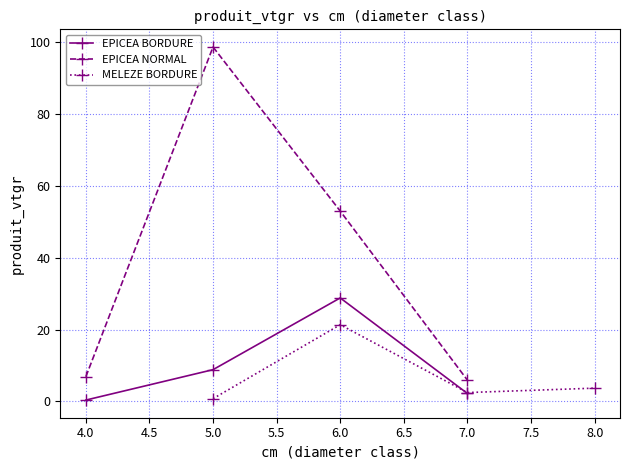

How many lines are shown in the chart?

3